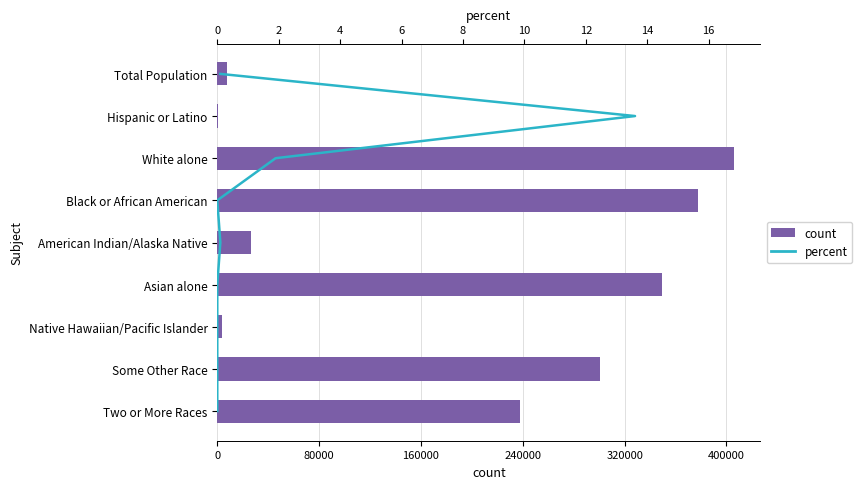

Is the value of count at 480000 greater than the value of percent at 8?

Yes